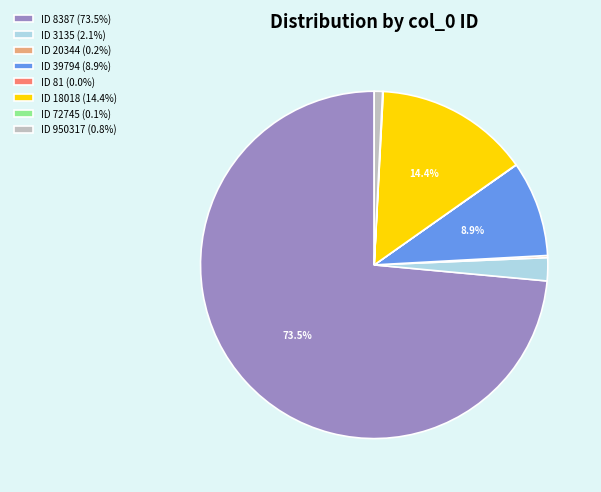

Is the sum of ID 39794 (8.9%) and ID 18018 (14.4%) greater than half?

No